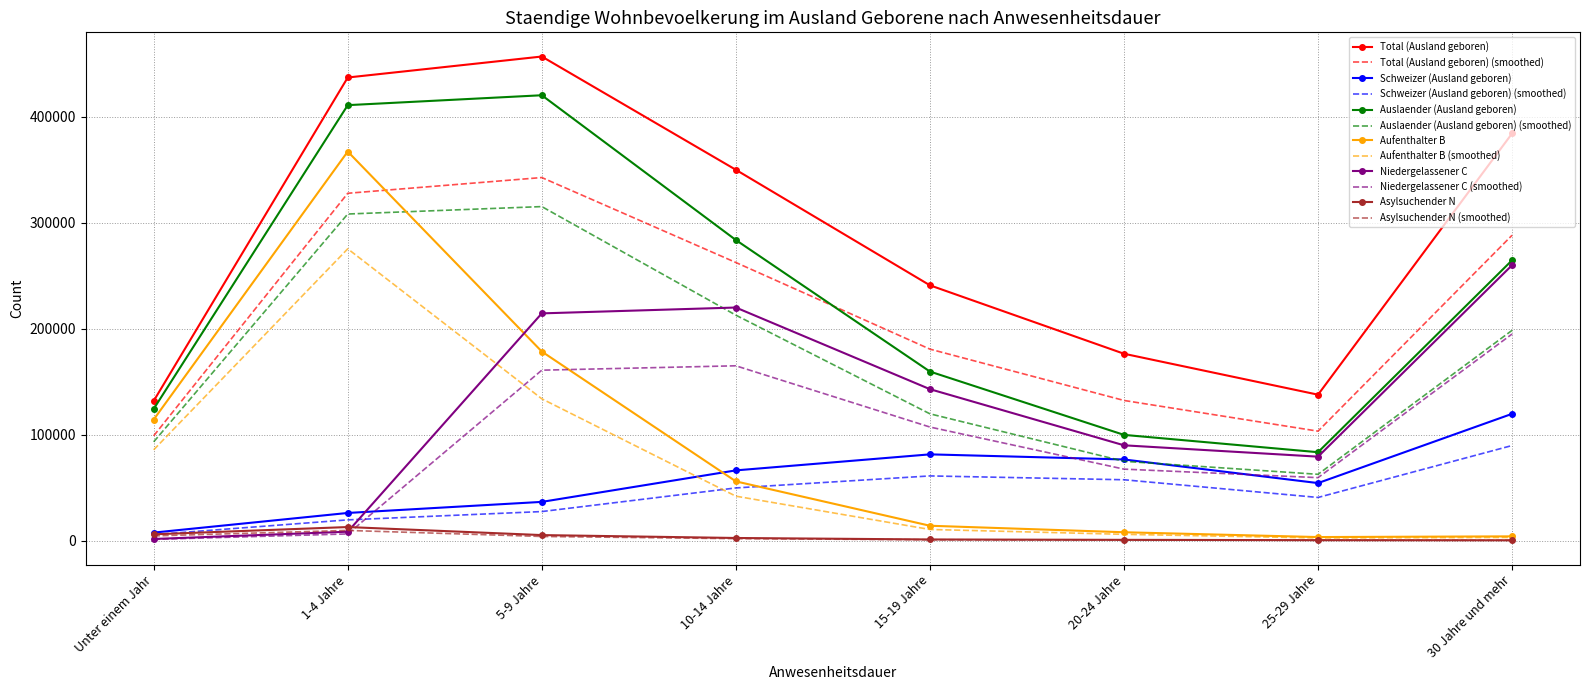

Which series has the widest spread of values?

Aufenthalter B